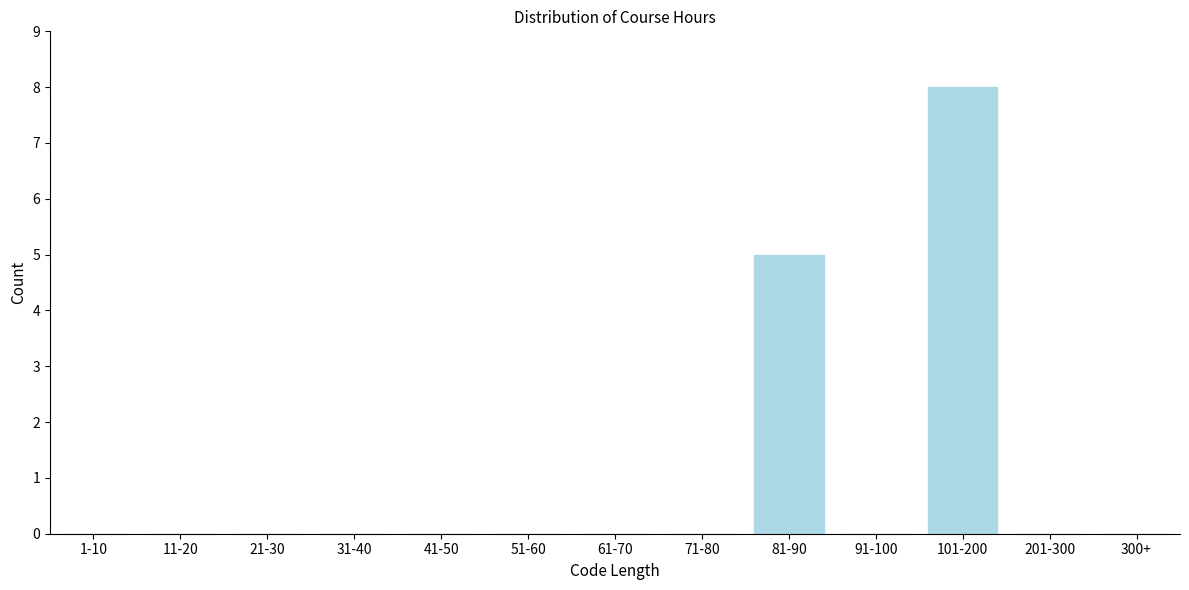

Reading left to right, list all the values displayed in this chart.

1-10=0	11-20=0	21-30=0	31-40=0	41-50=0	51-60=0	61-70=0	71-80=0	81-90=5	91-100=0	101-200=8	201-300=0	300+=0